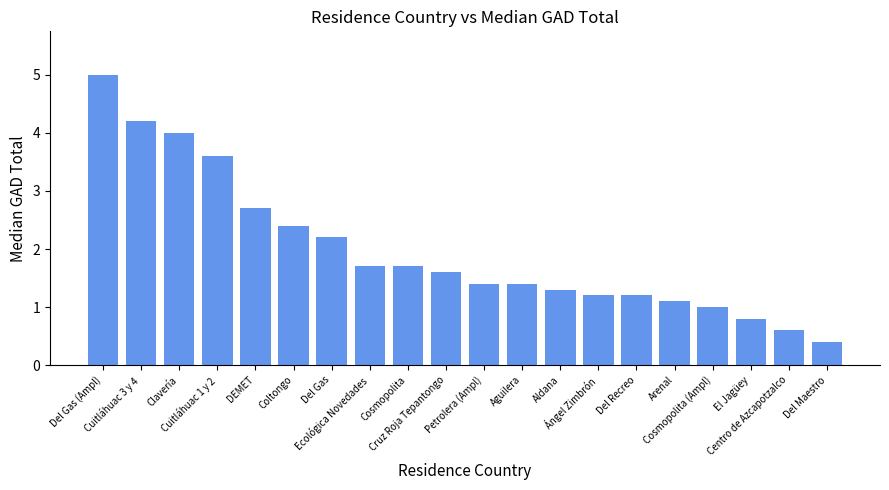

Where does the data first go above 1?

Del Gas (Ampl)